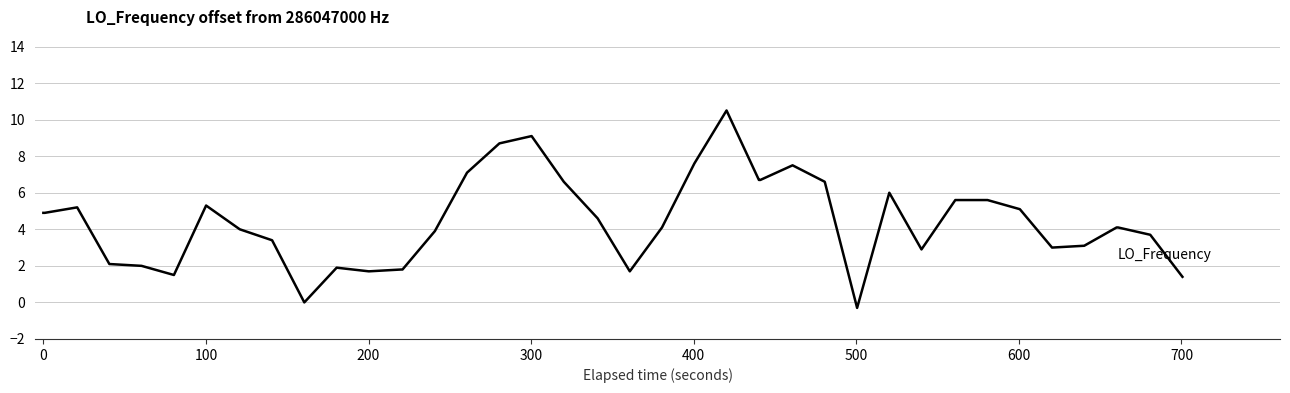

What is the difference between the maximum and minimum values?

10.8